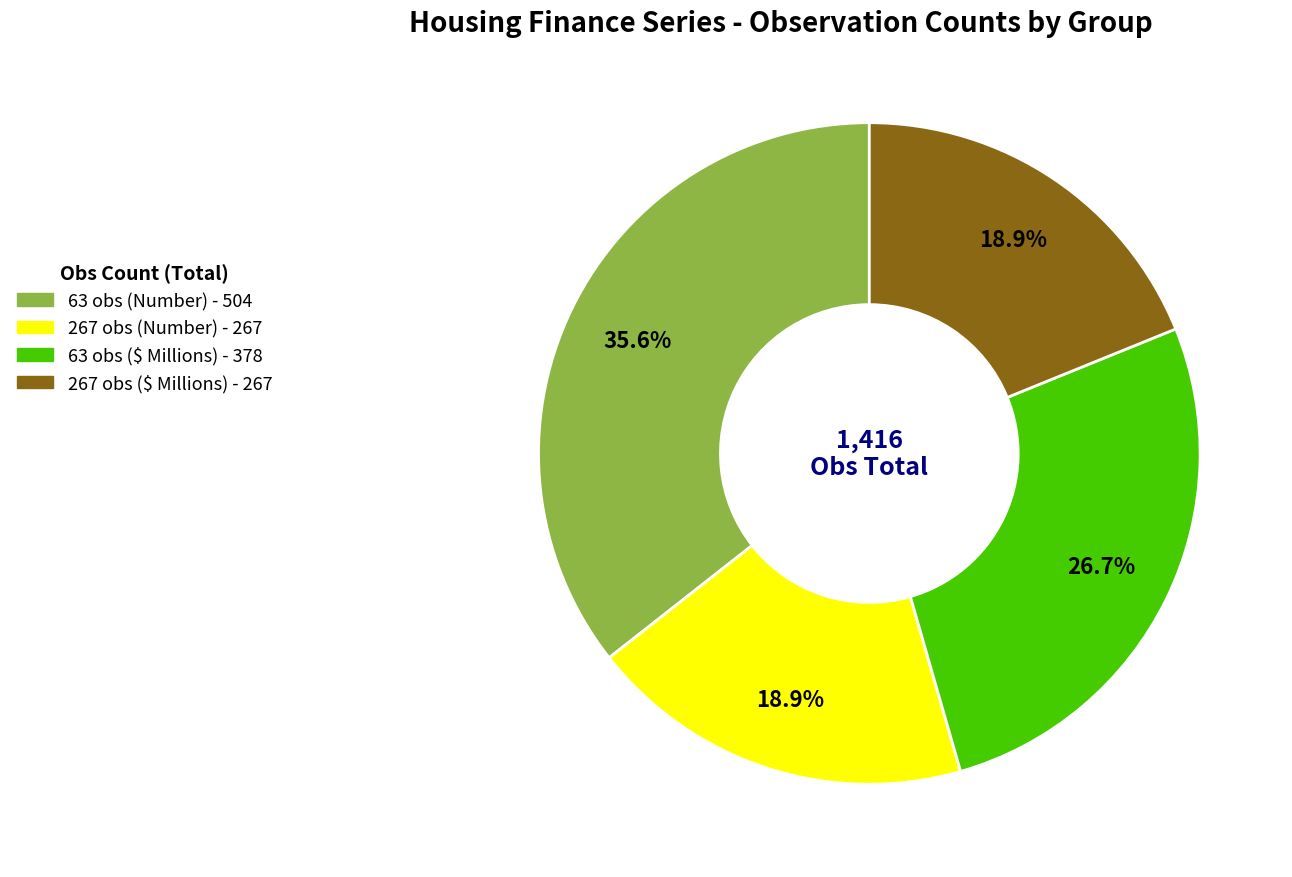

Count the number of slices in the pie.

4